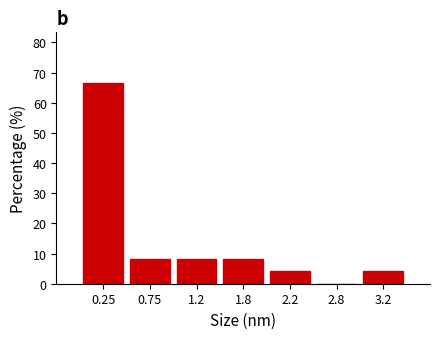

Reading right to left, list all the values displayed in this chart.

3.2=4.2	2.8=0.0	2.2=4.2	1.8=8.3	1.2=8.3	0.75=8.3	0.25=66.7